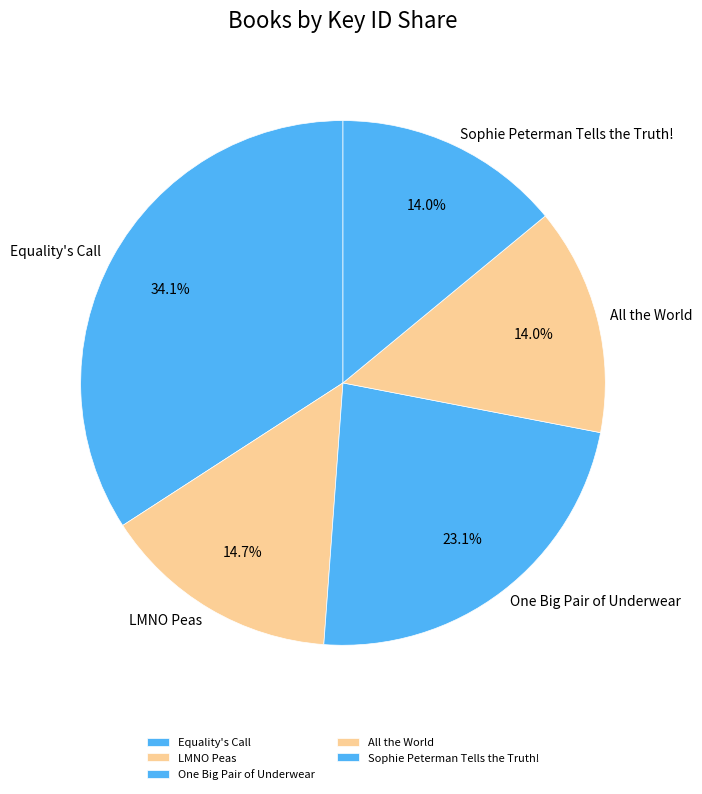

What percentage is the Equality's Call slice, to the nearest percent?

34%